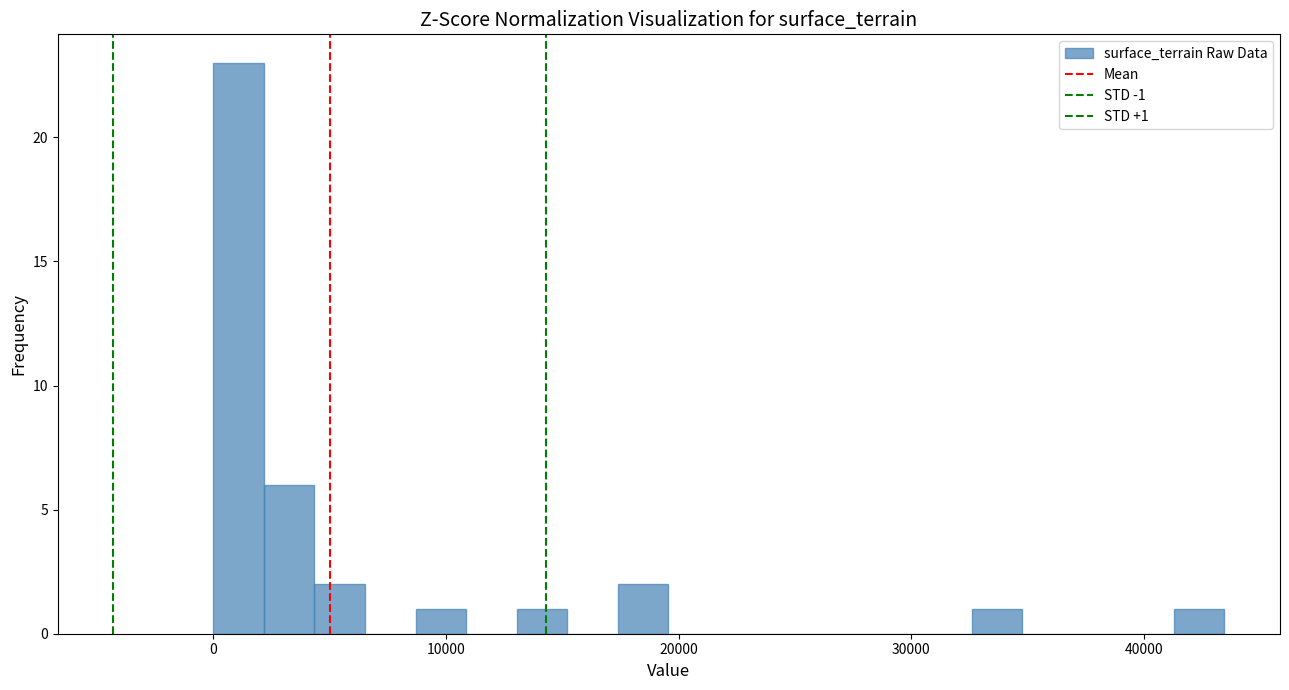

Read against the x-axis, roughly where is the centre of the tallest bar?

1000